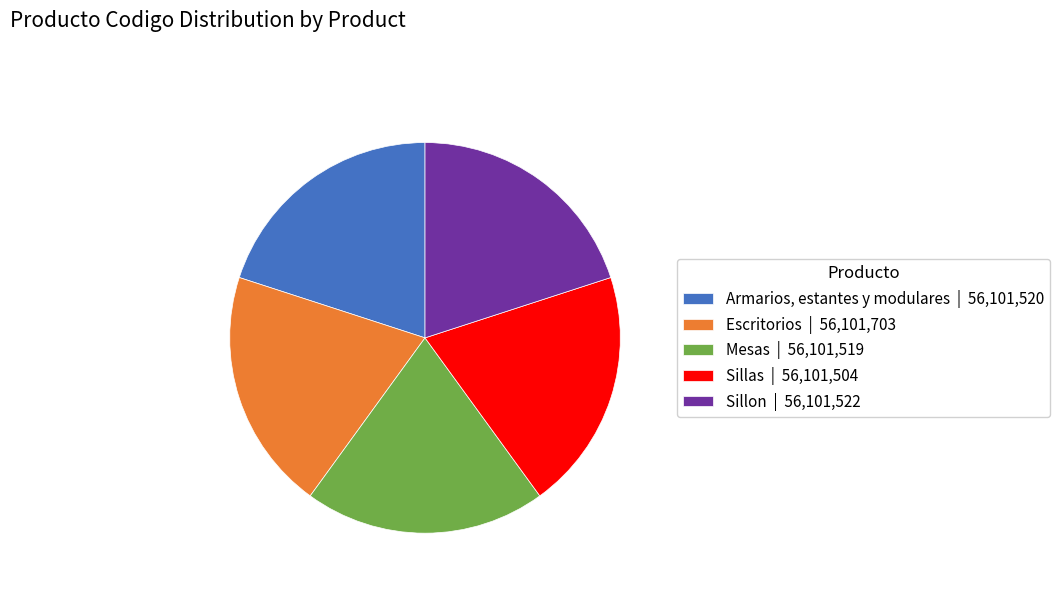

Count the number of slices in the pie.

5